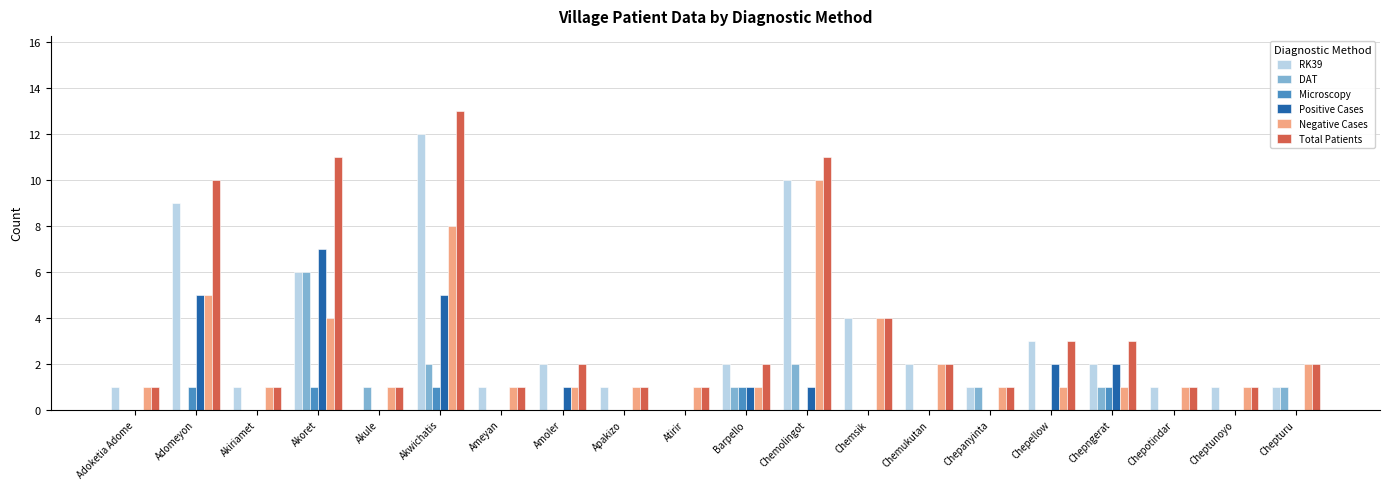

What is the sum of the RK39 values at Akoret and Ameyan?

7